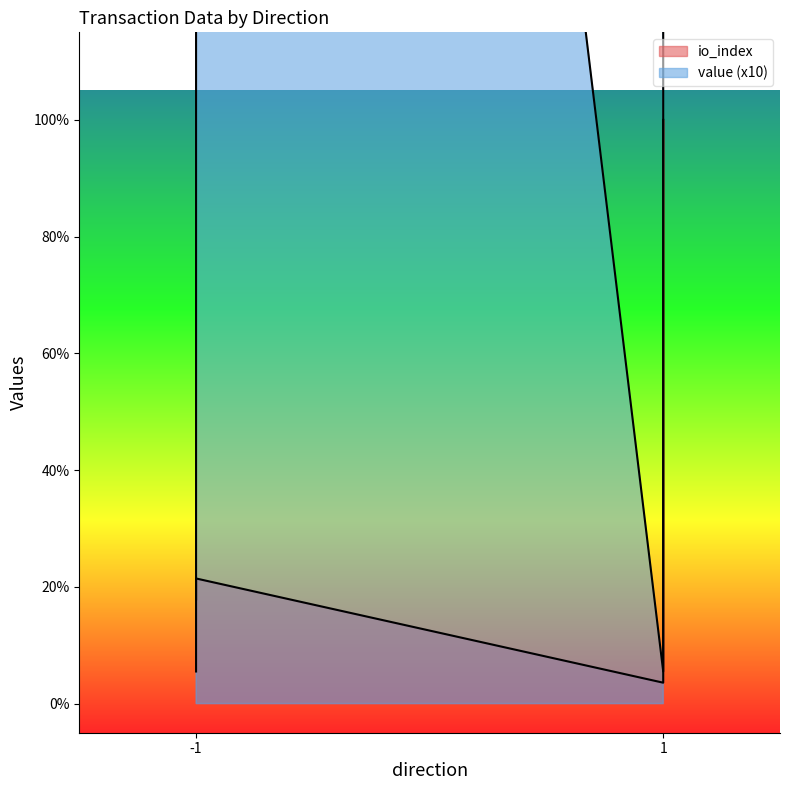

Reading left to right, extract all data points from this chart.

io_index: -1=0.2	-1=0.2	1=0.0	1=1.0
value: -1=0.1	-1=6.7	1=0.1	1=6.7